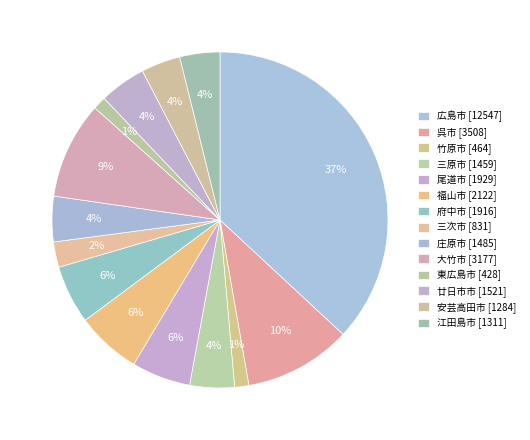

Count the number of slices in the pie.

14